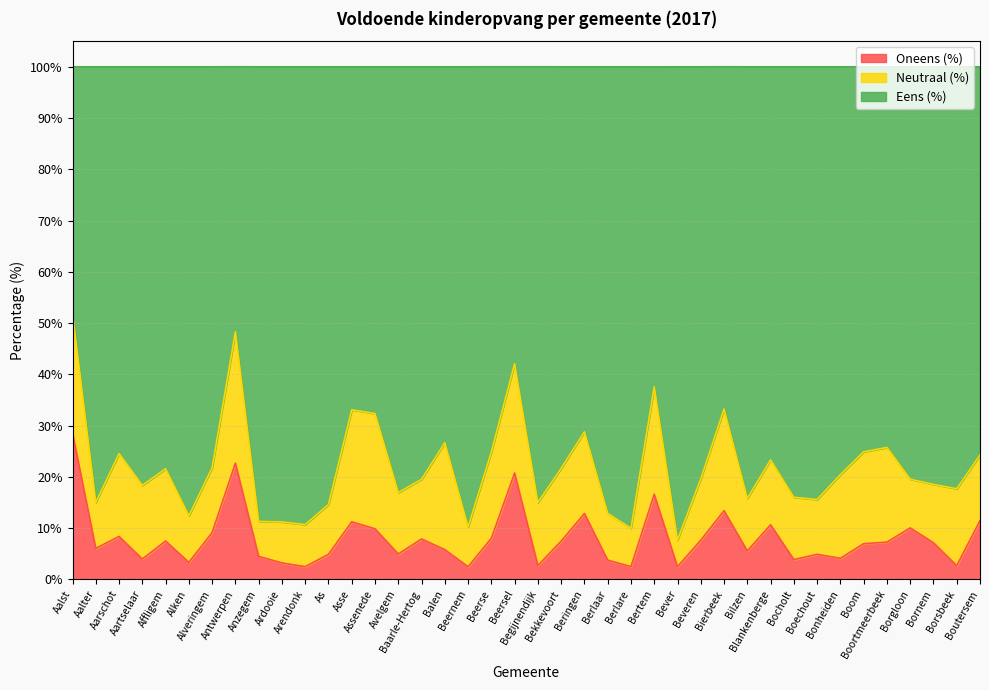

Is it true that Oneens (%) equals 4.2 at Berlare?

False